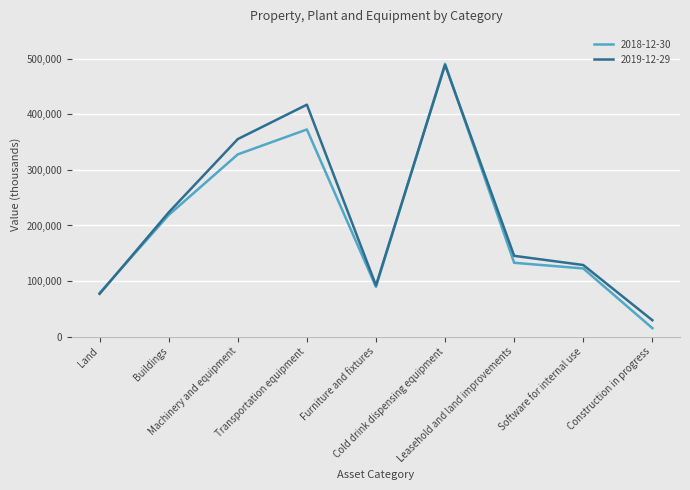

Which series has the largest range (max minus min)?

2018-12-30